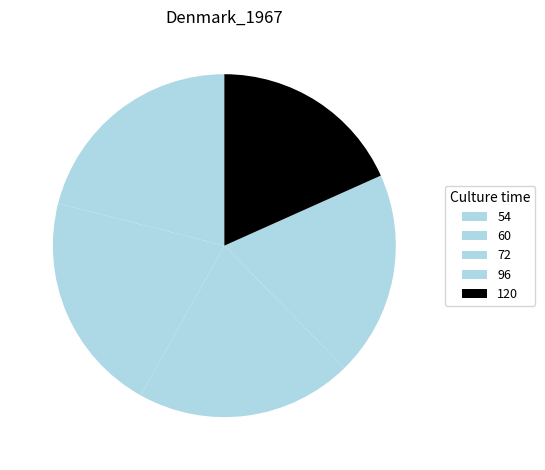

Count the number of slices in the pie.

5